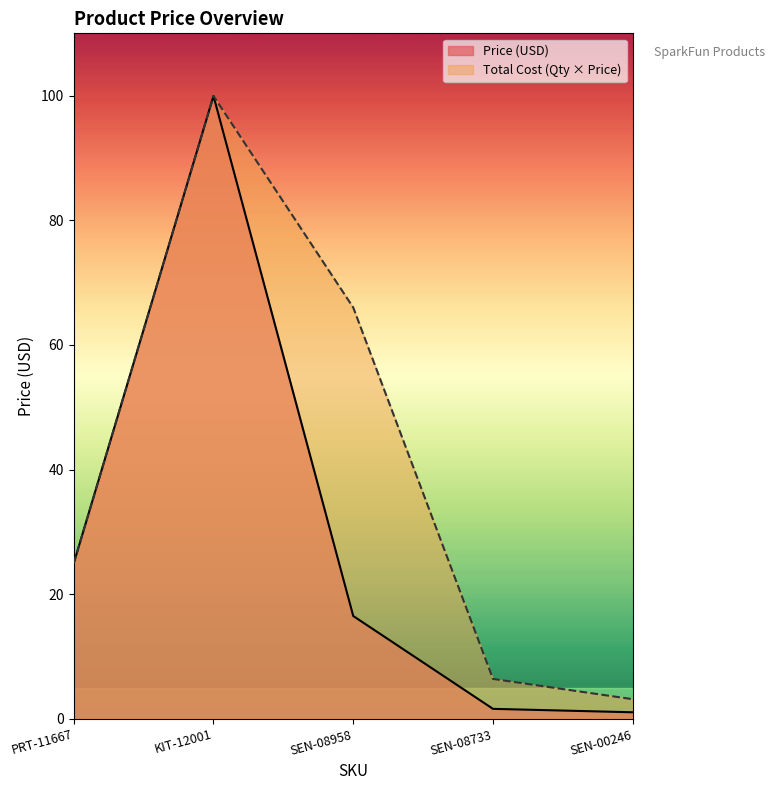

What is the label of the 5th point from the left?

SEN-00246